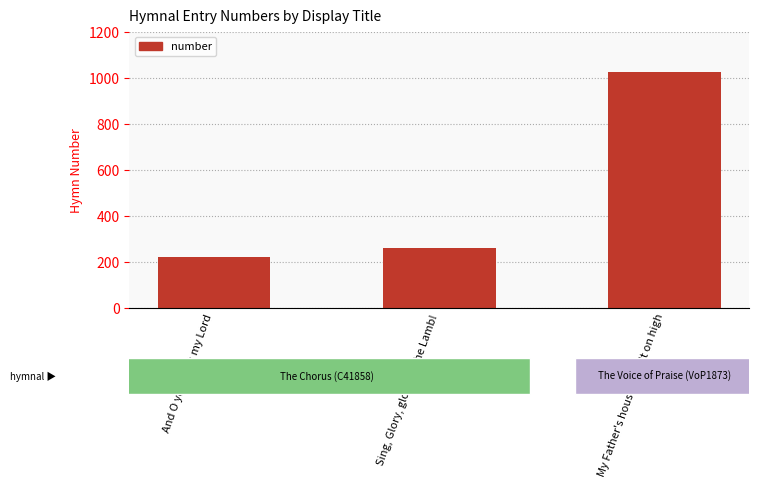

What is the average value?

501